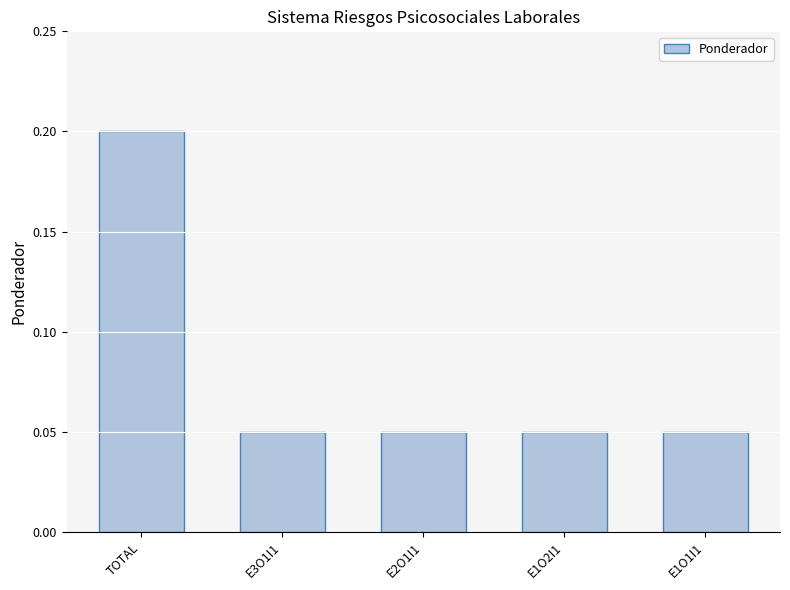

Count the values in the range 0 to 1.

5